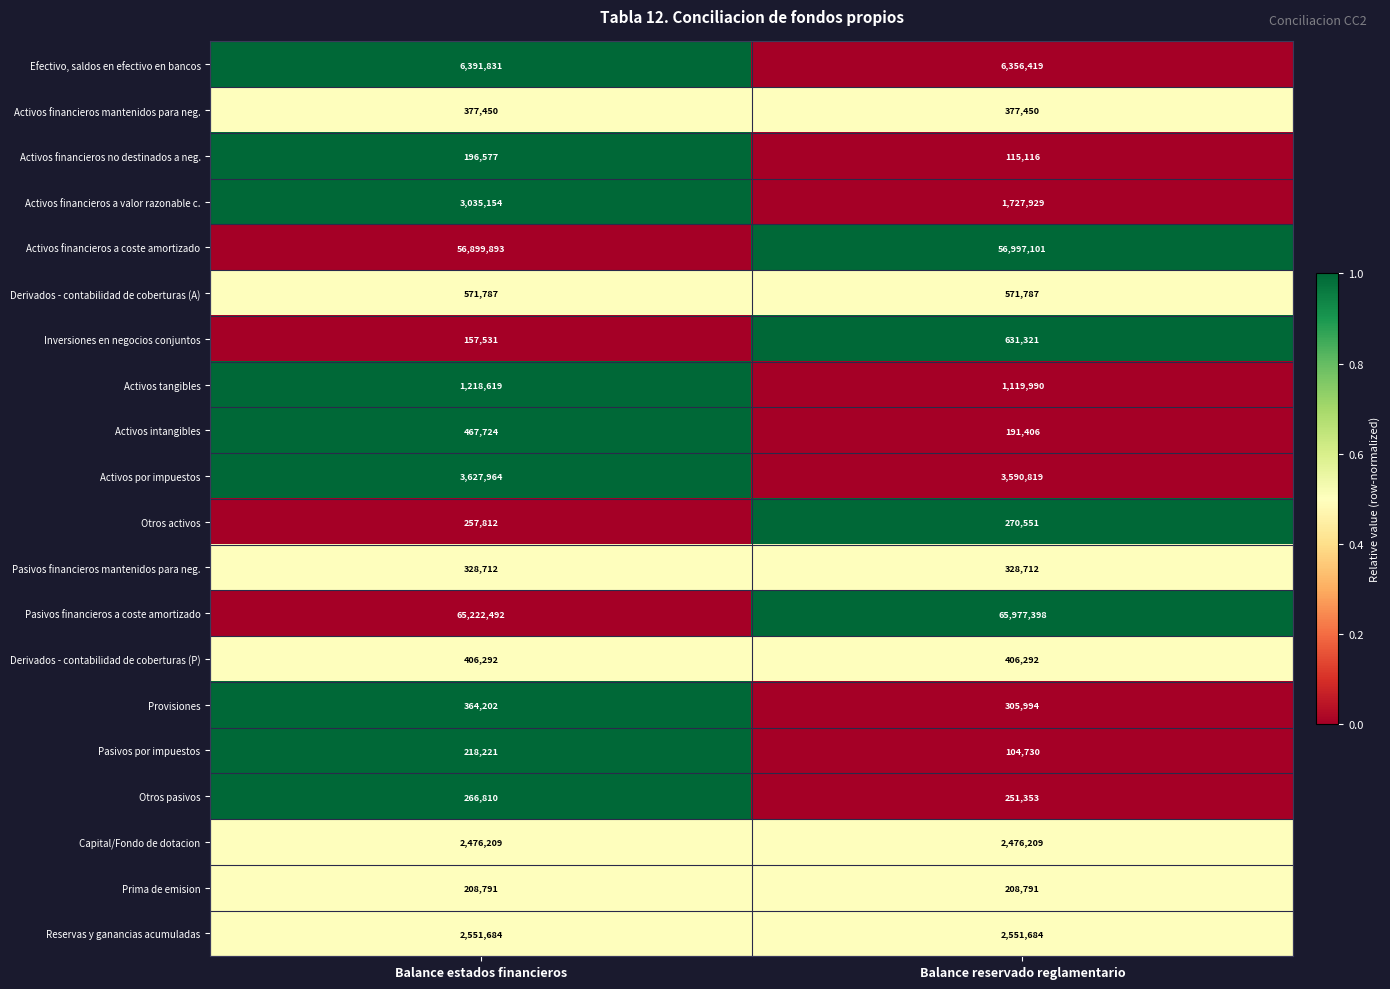

Count the number of data series in this chart.

20